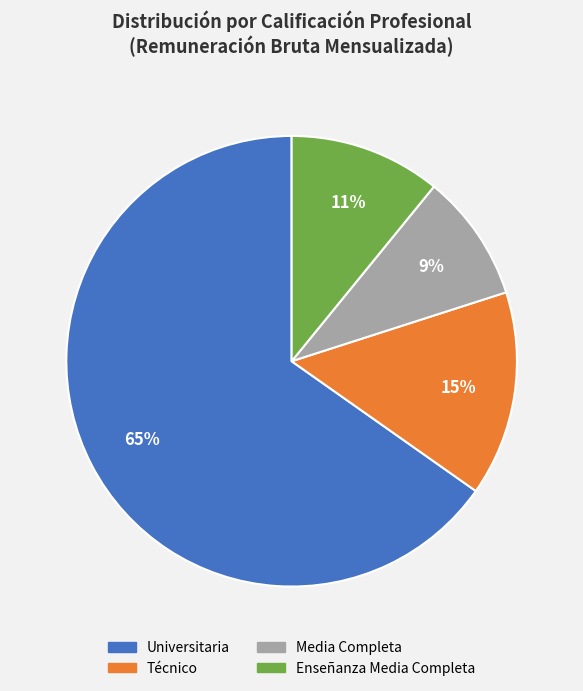

Is there any slice that represents more than half of the pie?

Yes